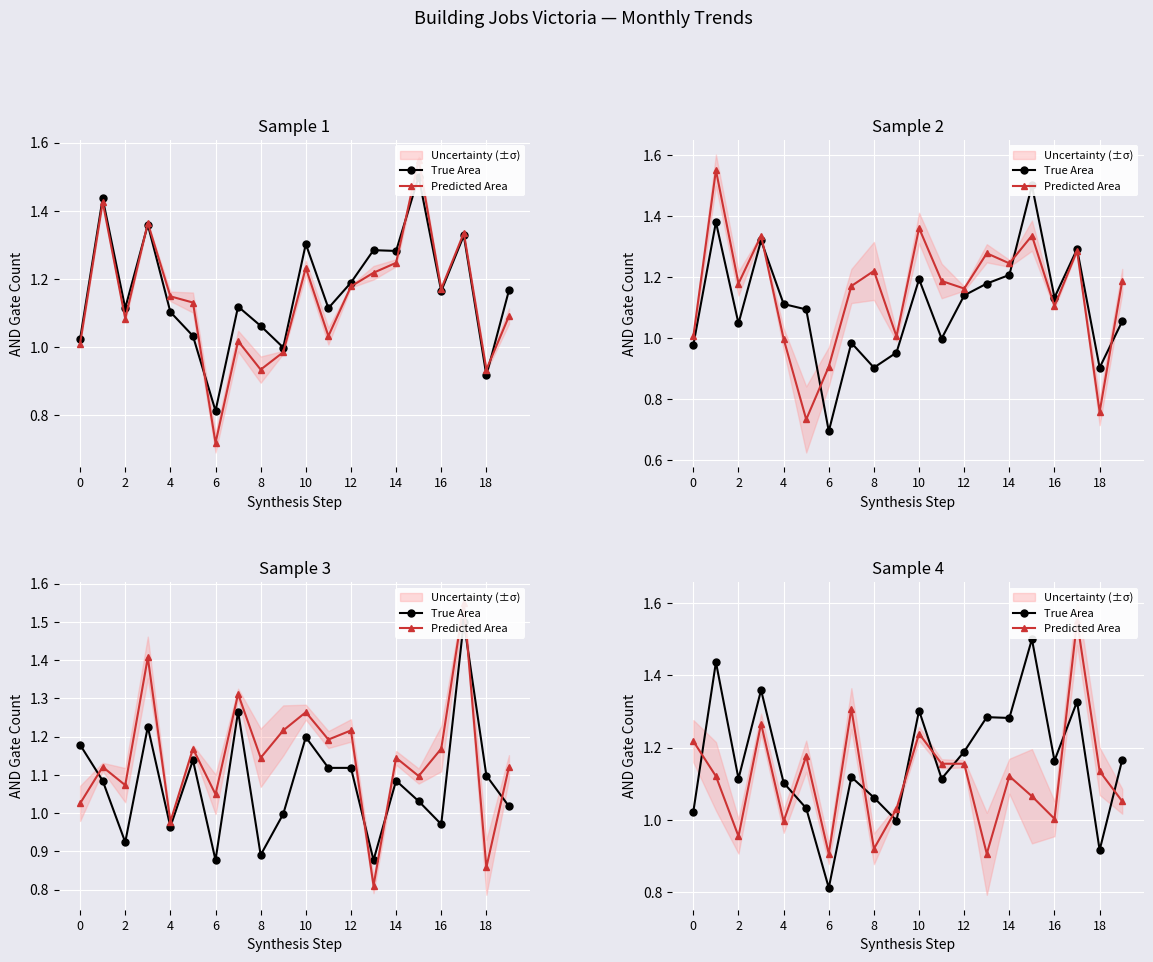

At which label does Predicted Area reach its peak?

17